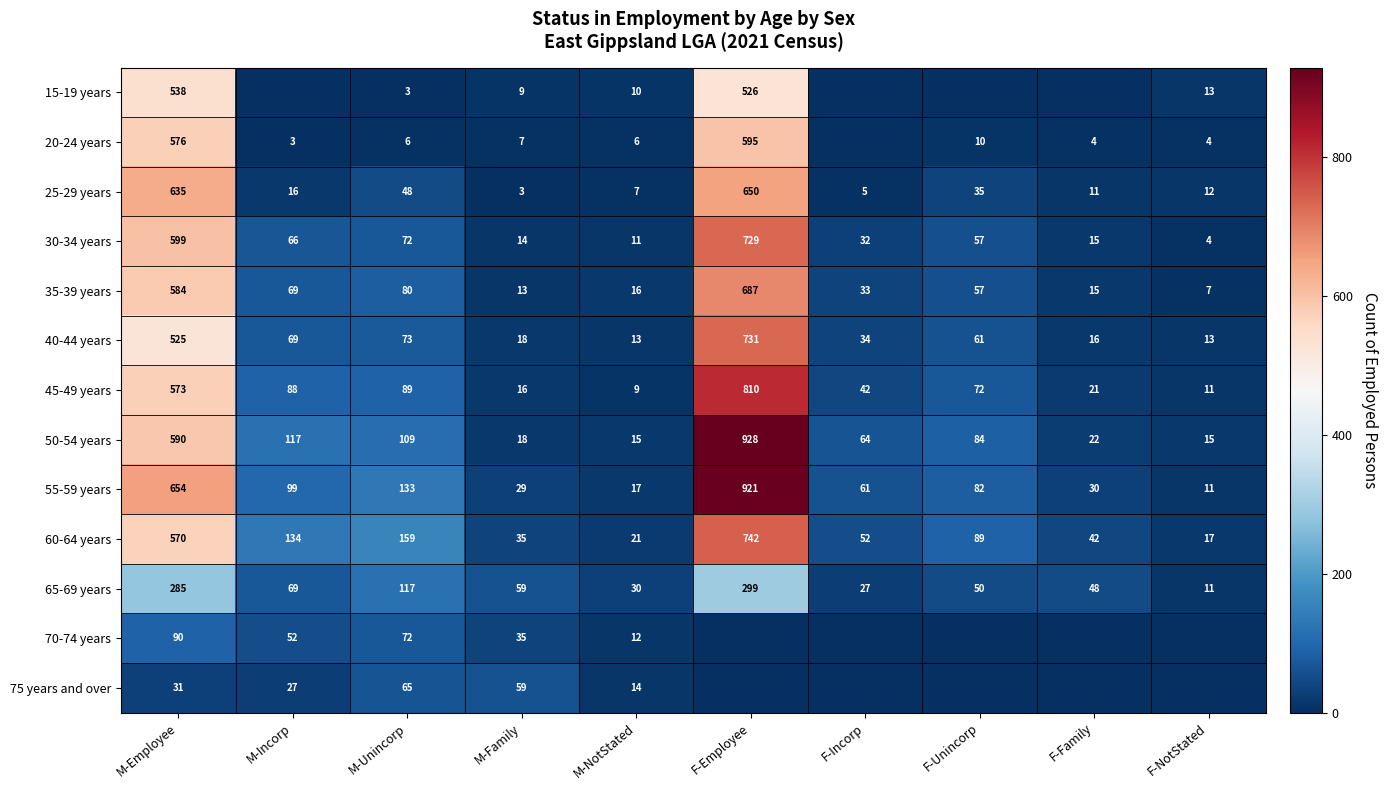

Rank the categories by 45-49 years value from lowest to highest.

M-NotStated, F-NotStated, M-Family, F-Family, F-Incorp, F-Unincorp, M-Incorp, M-Unincorp, M-Employee, F-Employee